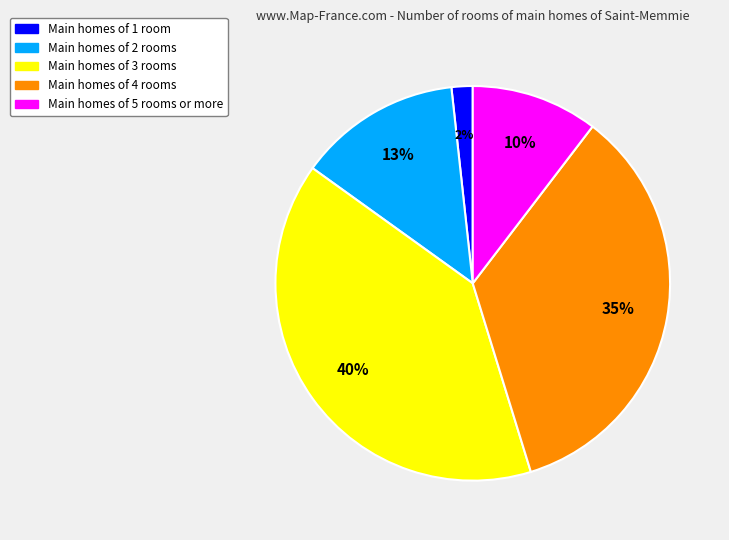

How many segments does this pie chart have?

5